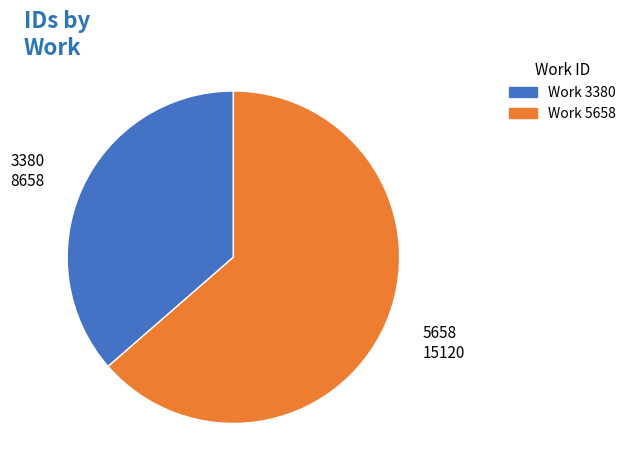

Rank the categories by value from lowest to highest.

3380, 5658